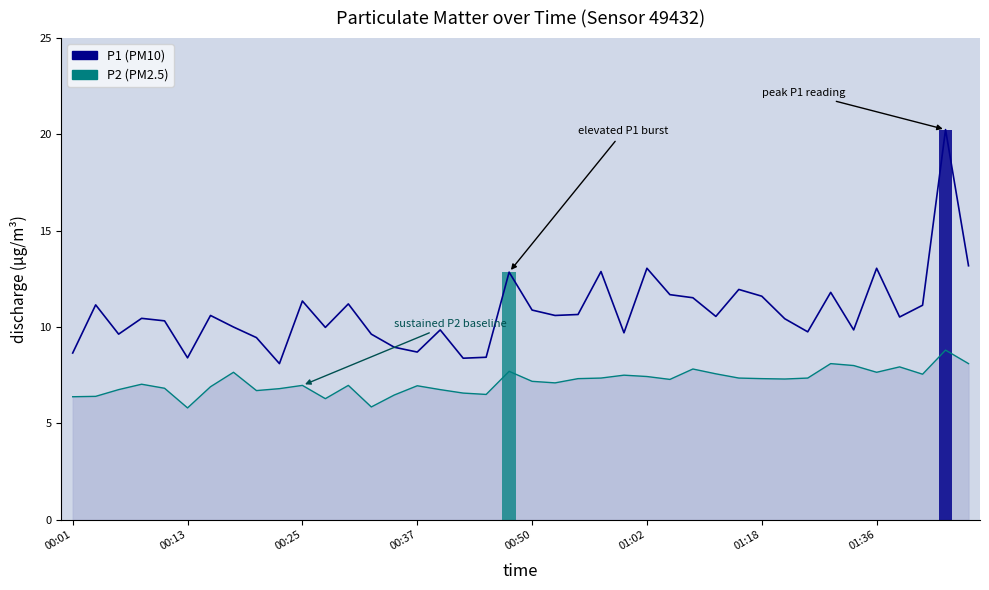

What is the approximate value of P2 at 13?

5.8